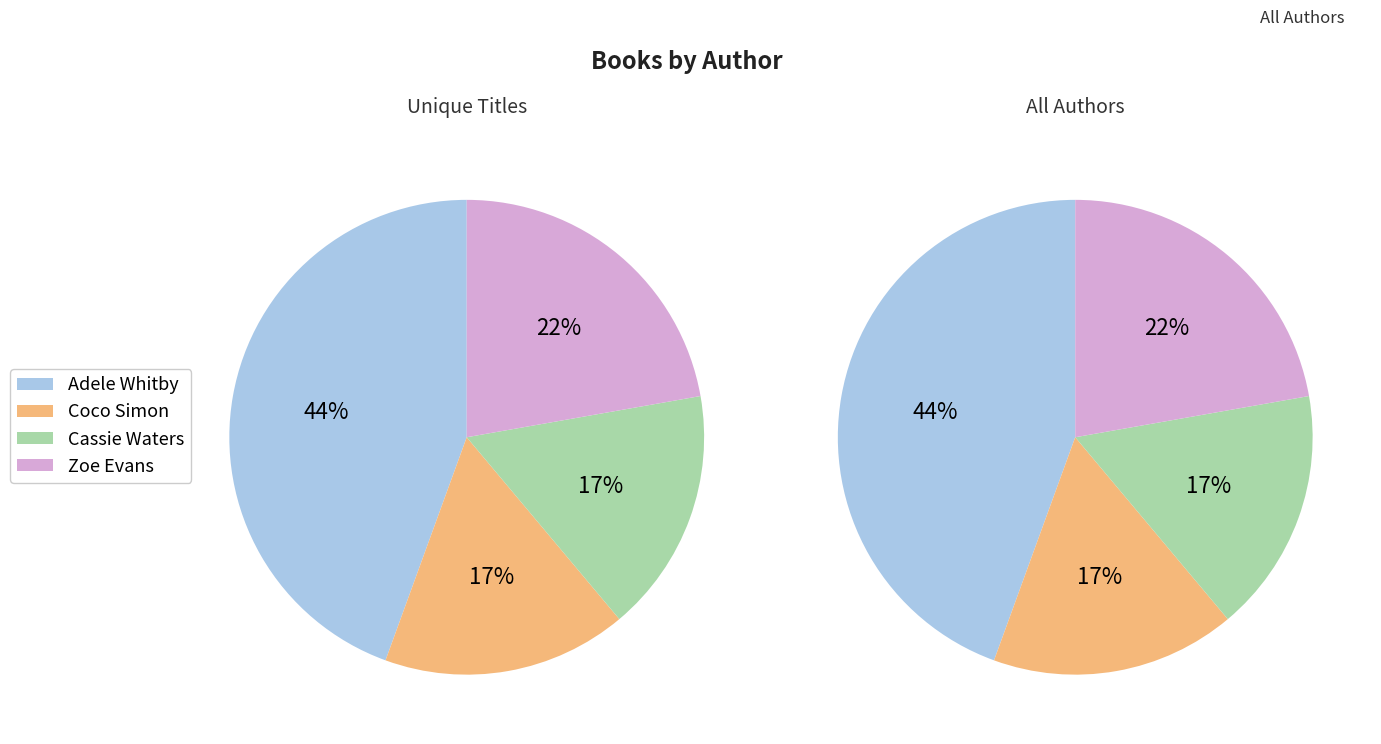

How many slices are in this pie chart?

4